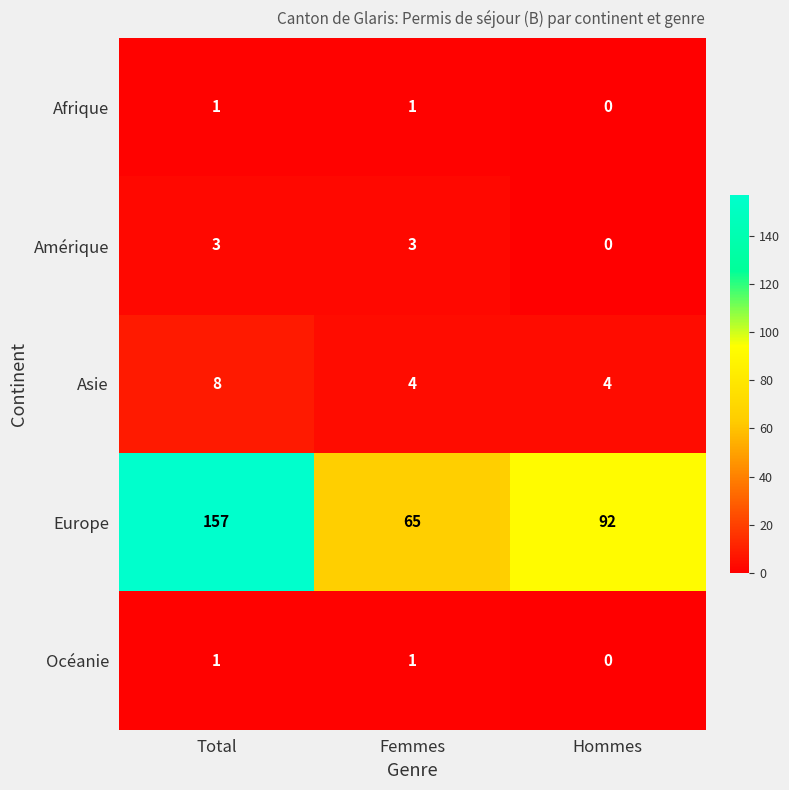

Where is Europe nearest to the value 111?

Hommes